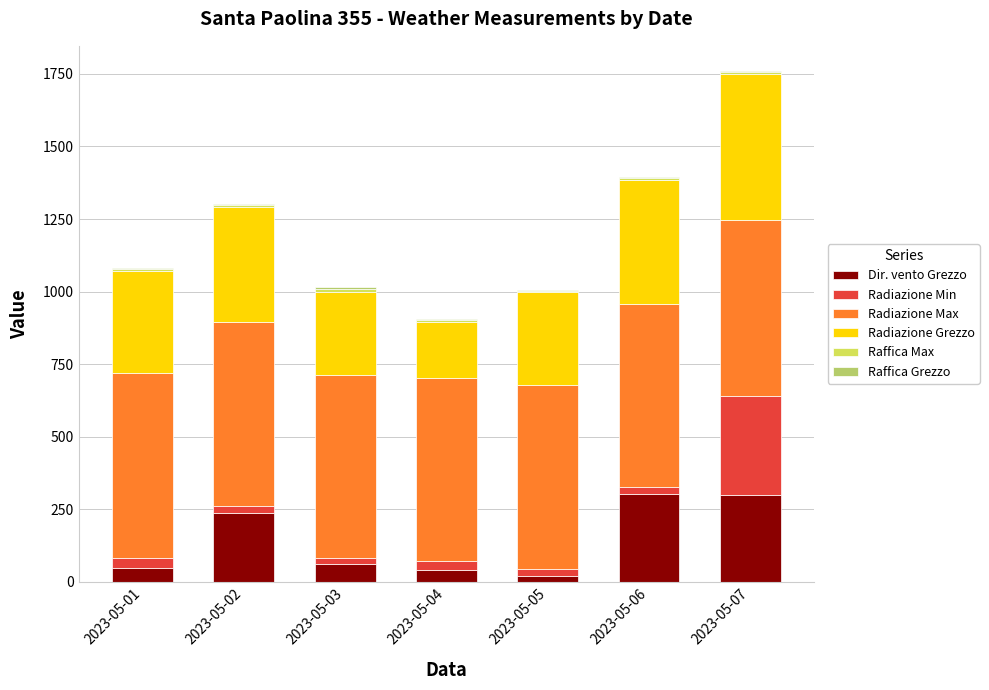

At which category is the sum across all series the highest?

2023-05-07